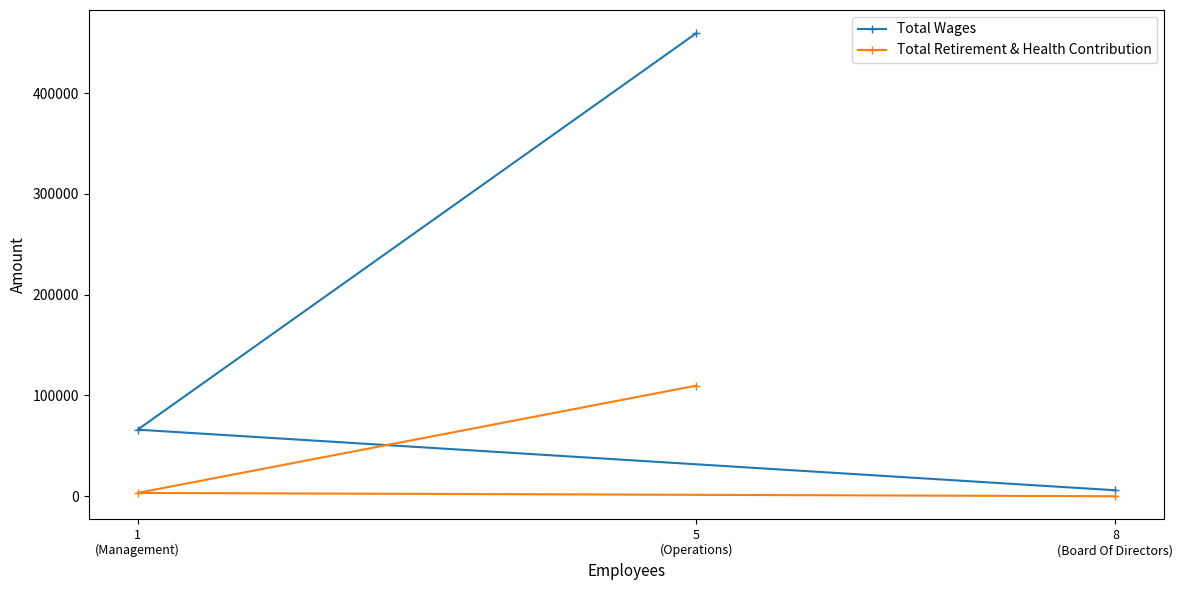

At which label is Total Wages closest to 232659?

1
(Management)